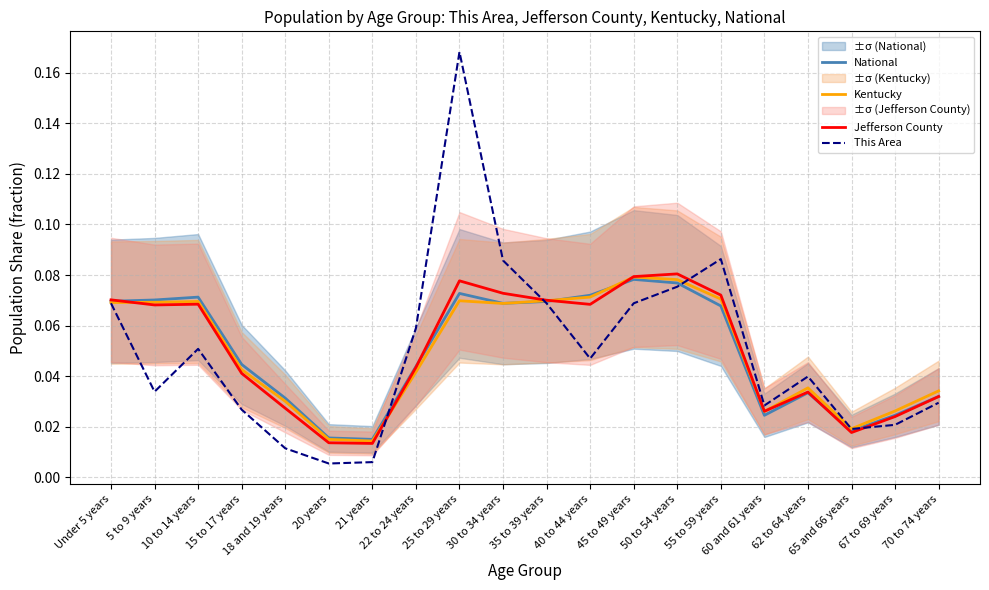

Which category has the highest value in the Jefferson County series?

50 to 54 years